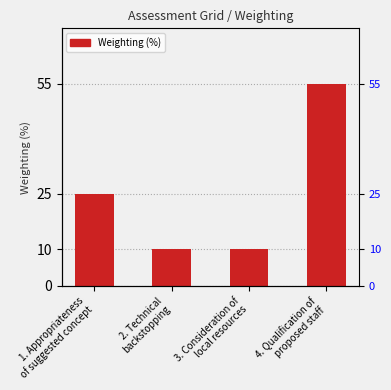

Reading left to right, what are all the values shown in this chart?

25	10	10	55